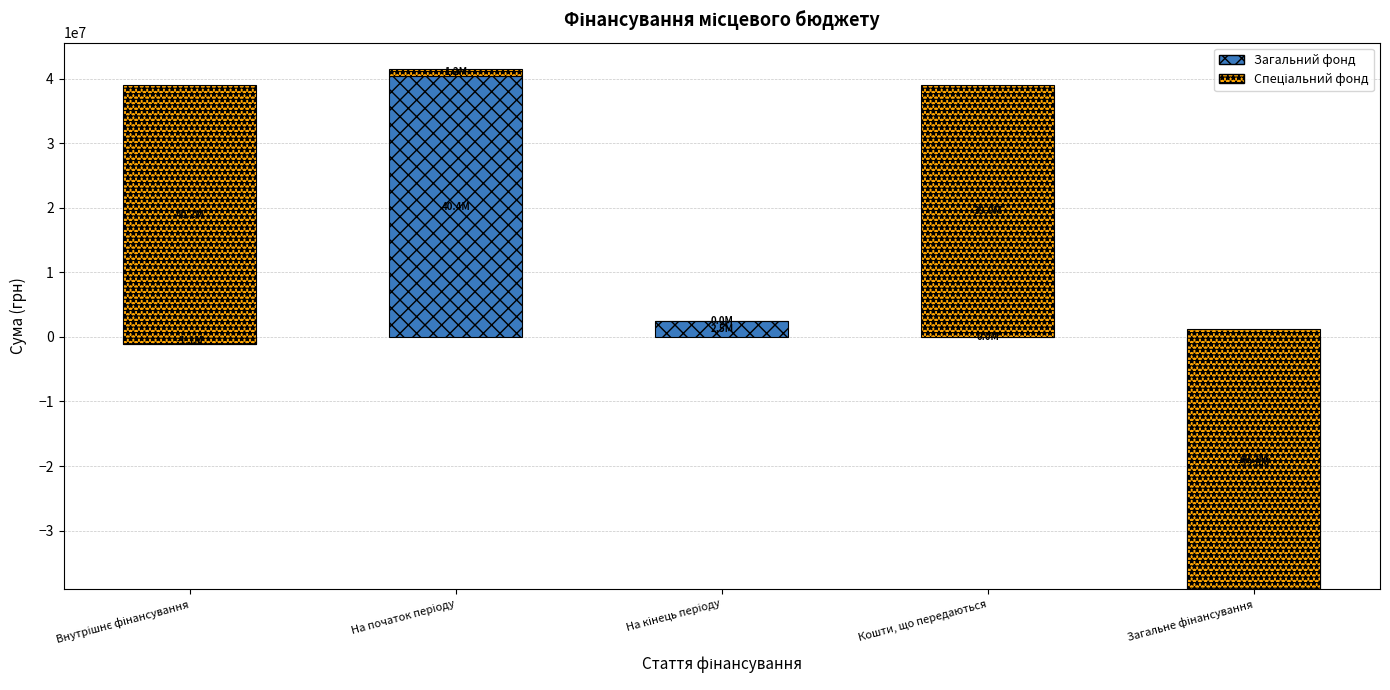

Reading left to right, extract all data points from this chart.

Загальний фонд: -1143055.6	40372070.4	2500000.0	0.0	-39015126.0
Спеціальний фонд: 40184546.3	1169420.2	0.0	39015126.0	40184546.3